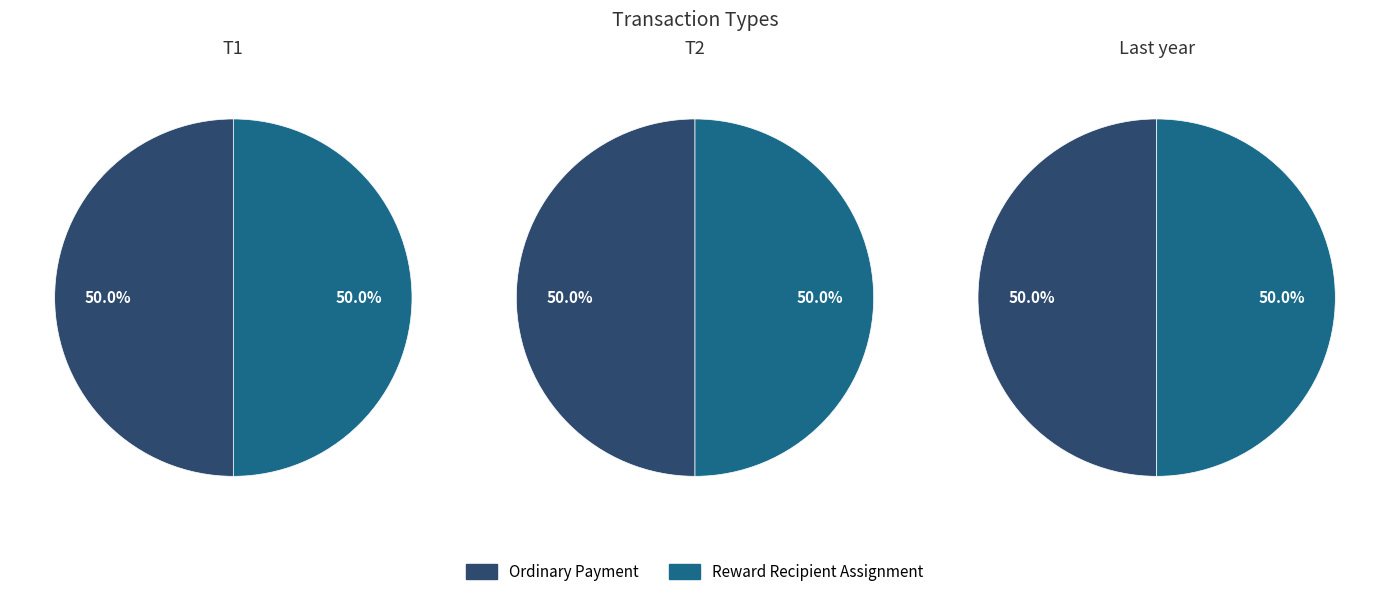

Does Reward Recipient Assignment represent more than half of the total?

No